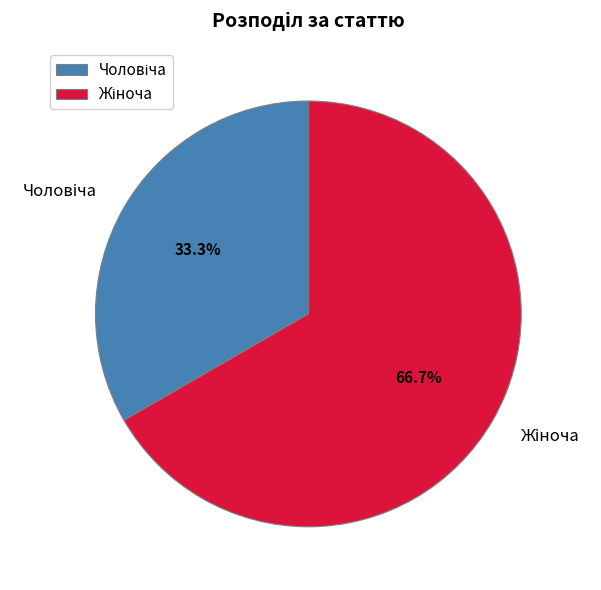

How many segments does this pie chart have?

2